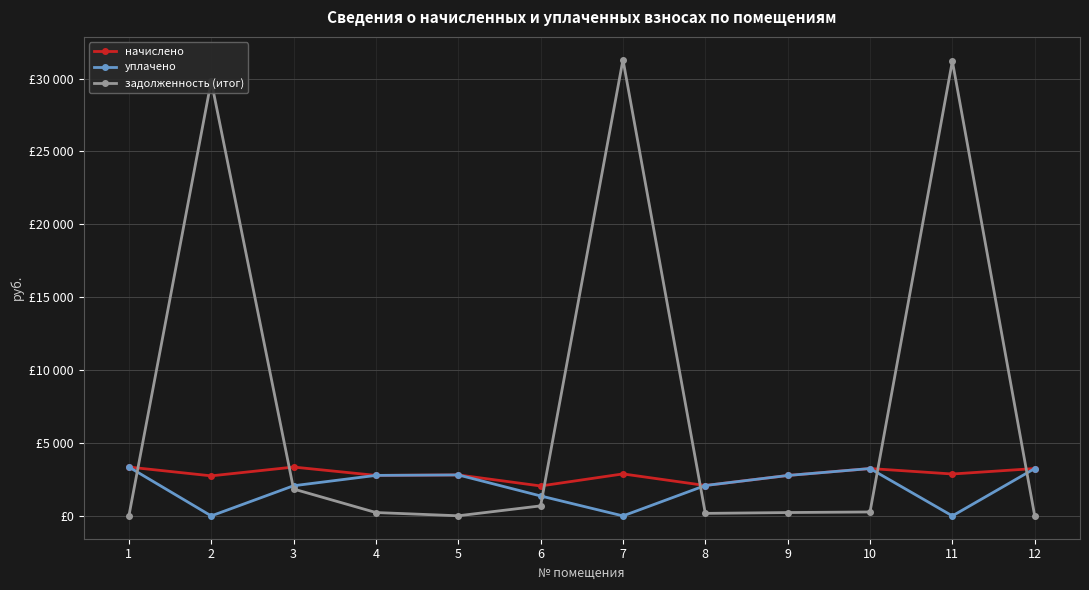

Does the chart have visible grid lines?

Yes